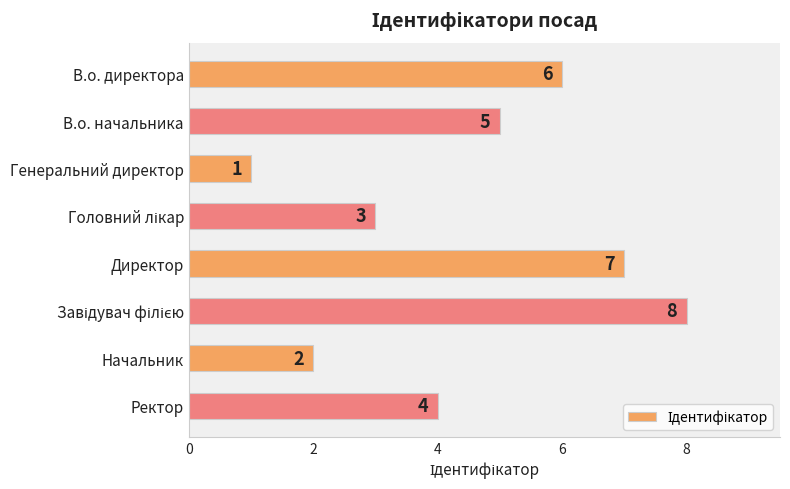

What position from the bottom is Ректор?

1